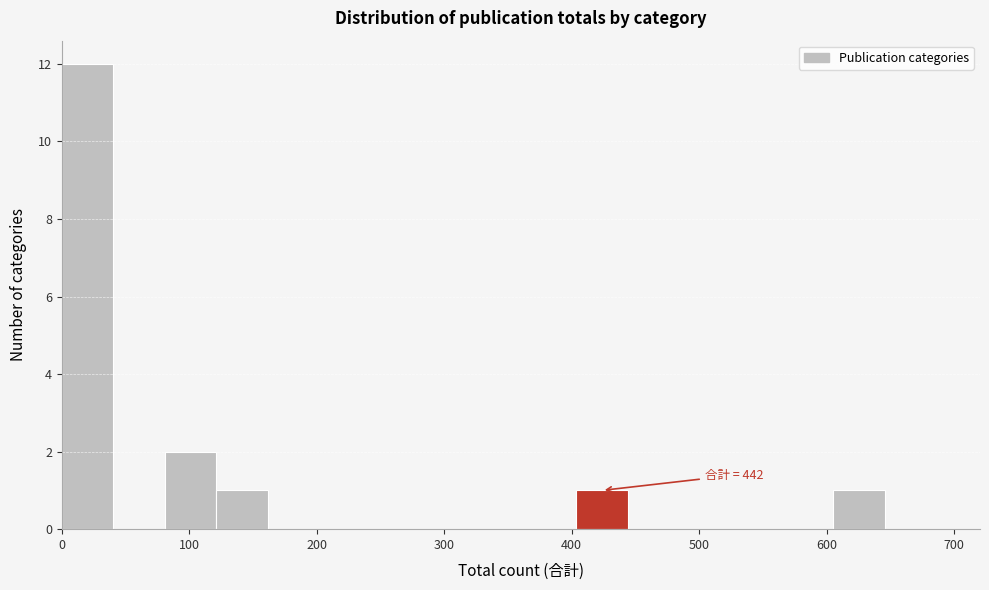

Which range on the x-axis has the tallest bar?

0 to 40